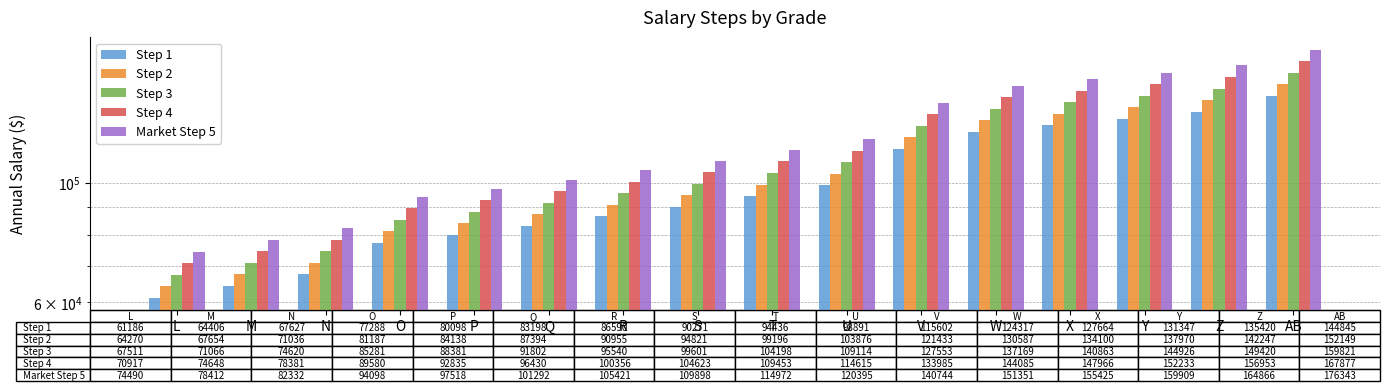

Reading left to right, extract all data points from this chart.

Step 1: 61186	64406	67627	77288	80098	83198	86590	90271	94436	98891	115602	124317	127664	131347	135420	144845
Step 2: 64270	67654	71036	81187	84138	87394	90955	94821	99196	103876	121433	130587	134100	137970	142247	152149
Step 3: 67511	71066	74620	85281	88381	91802	95540	99601	104198	109114	127553	137169	140863	144926	149420	159821
Step 4: 70917	74648	78381	89580	92835	96430	100356	104623	109453	114615	133985	144085	147966	152233	156953	167877
Market Step 5: 74490	78412	82332	94098	97518	101292	105421	109898	114972	120395	140744	151351	155425	159909	164866	176343